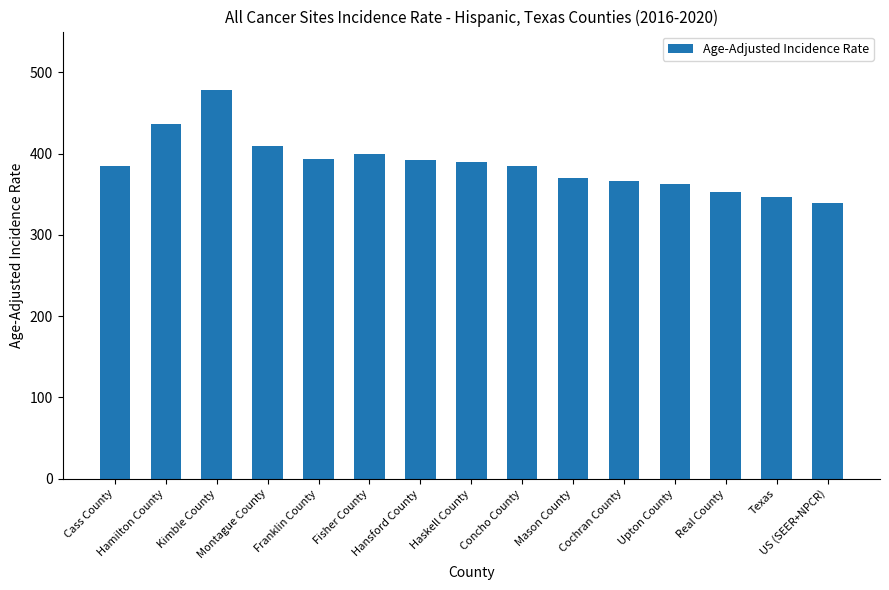

At which label does the data first exceed 384?

Cass County